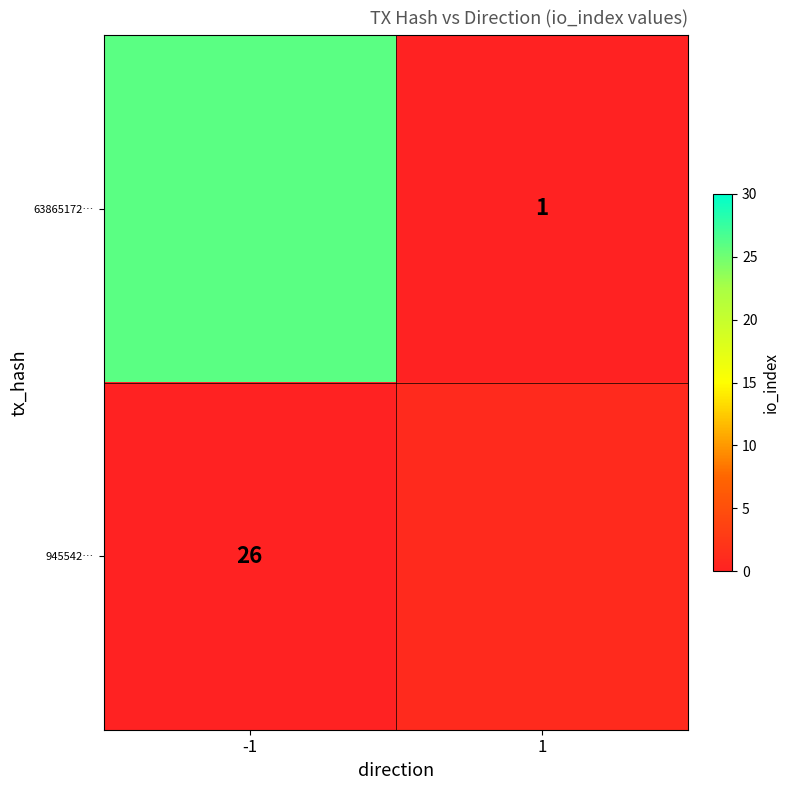

How many series are shown in this chart?

2